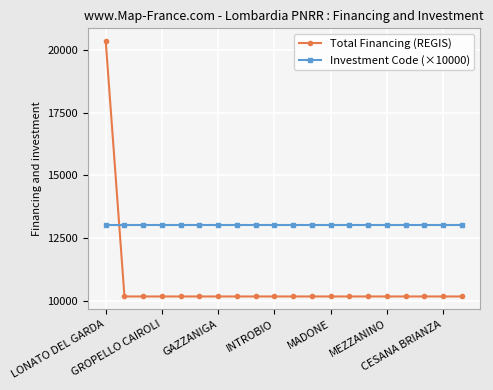

What is the minimum value shown in the chart?

10172